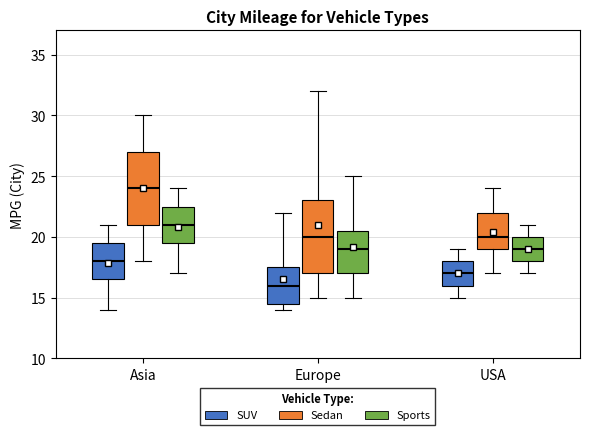

Where does the lower whisker of the box for Asia (Sports) end on the y-axis? The values are not printed on the chart, so give them approximately, as read against the axis.

17.0